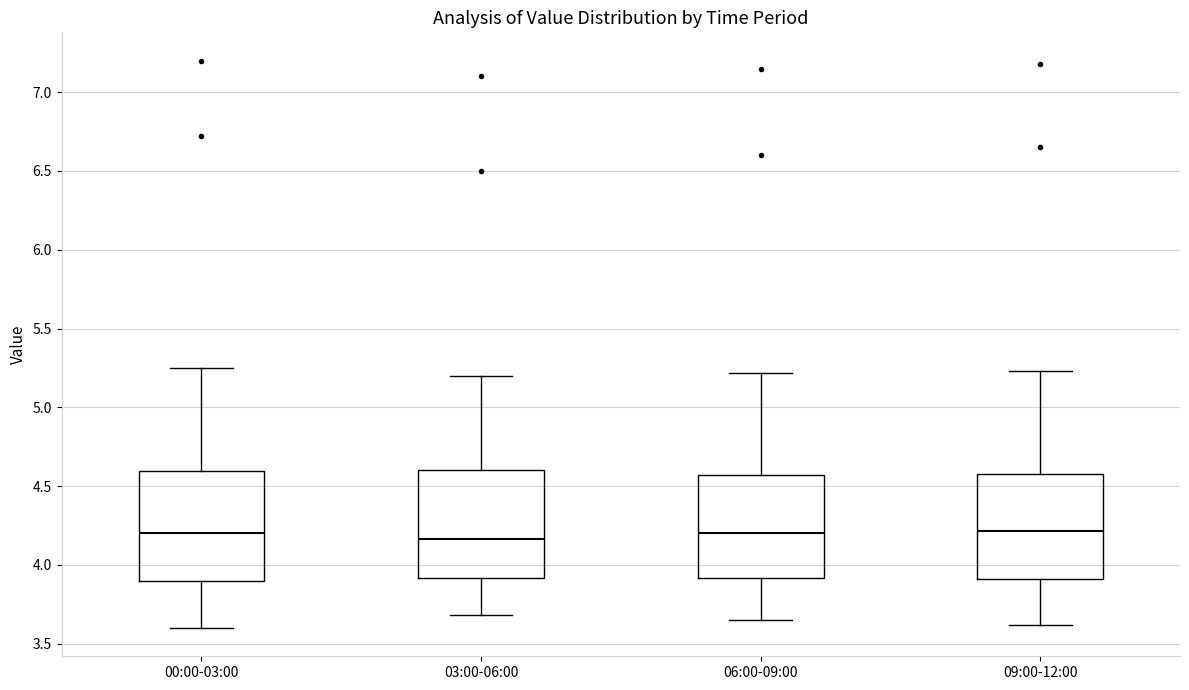

Reading left to right, transcribe this box plot: for each box, give where its median line is, the range the box spans, and where its two whiskers end, as read against the y-axis. The values are not printed on the chart, so give them approximately, as read against the axis.

00:00-03:00: median 4.20, box 3.90 to 4.60, whiskers 3.60 to 5.25
03:00-06:00: median 4.15, box 3.90 to 4.60, whiskers 3.70 to 5.20
06:00-09:00: median 4.20, box 3.90 to 4.55, whiskers 3.65 to 5.20
09:00-12:00: median 4.20, box 3.90 to 4.60, whiskers 3.60 to 5.25